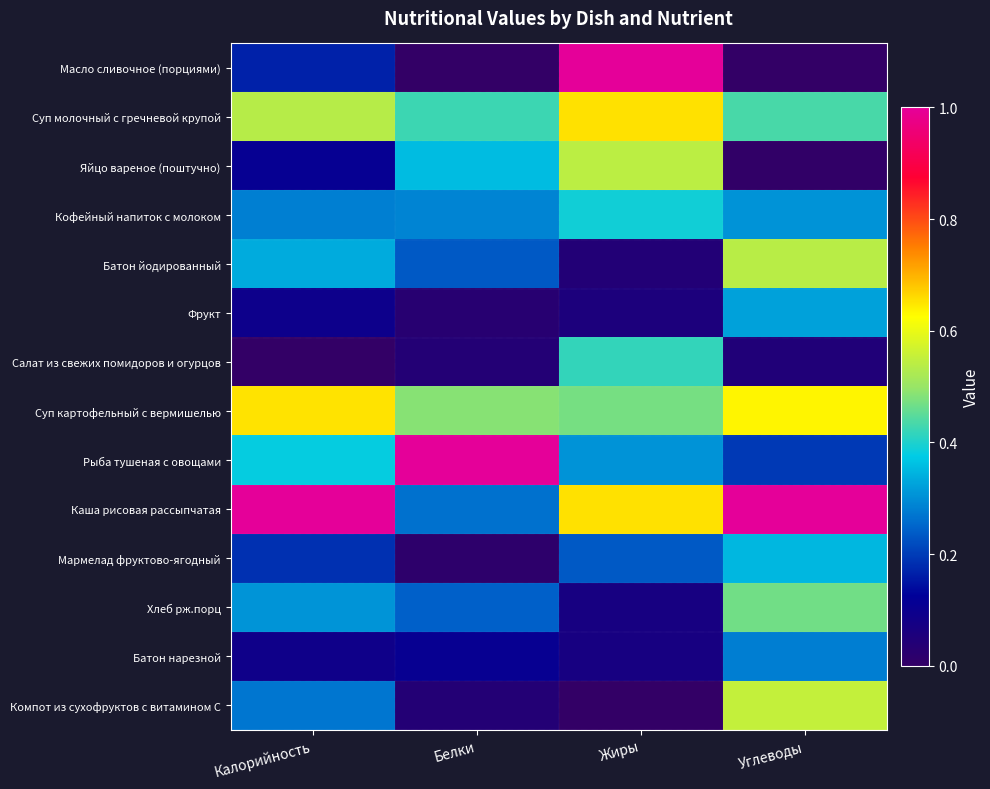

At Жиры, list the series in order from largest to smallest.

Масло сливочное (порциями), Суп молочный с гречневой крупой, Каша рисовая рассыпчатая, Яйцо вареное (поштучно), Суп картофельный с вермишелью, Салат из свежих помидоров и огурцов, Кофейный напиток с молоком, Рыба тушеная с овощами, Мармелад фруктово-ягодный, Хлеб рж.порц, Батон нарезной, Фрукт, Батон йодированный, Компот из сухофруктов с витамином С